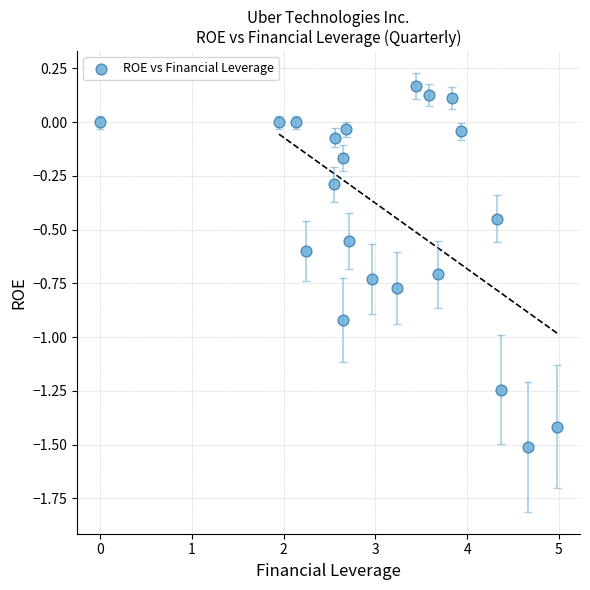

What is the range of X values (max minus min)?

5.0